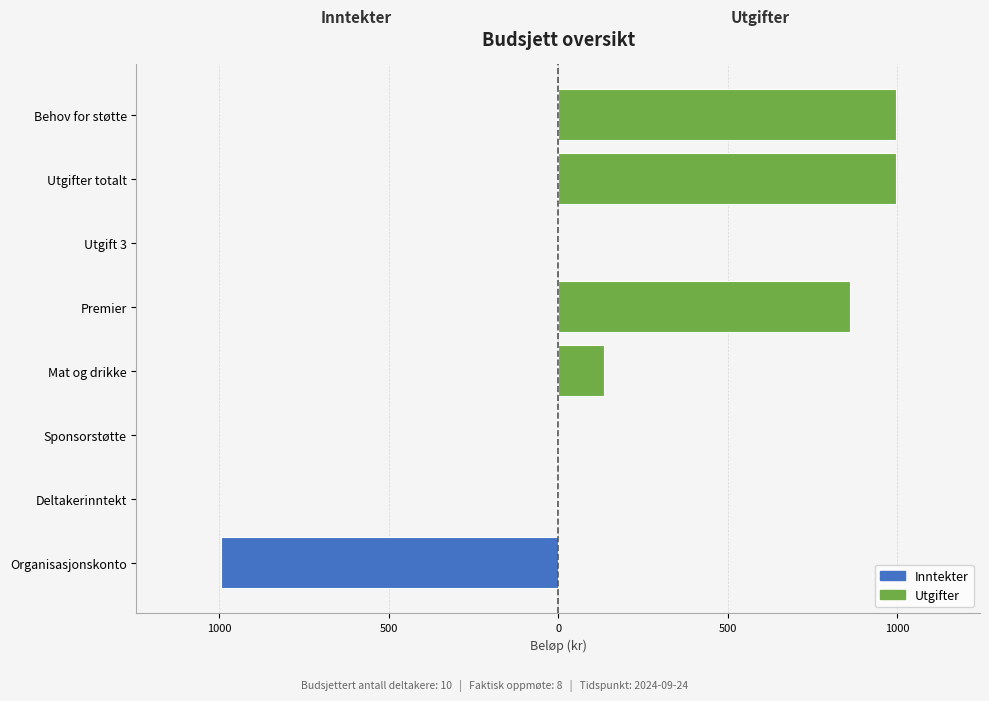

Is it true that the value at Premier is 461?

False